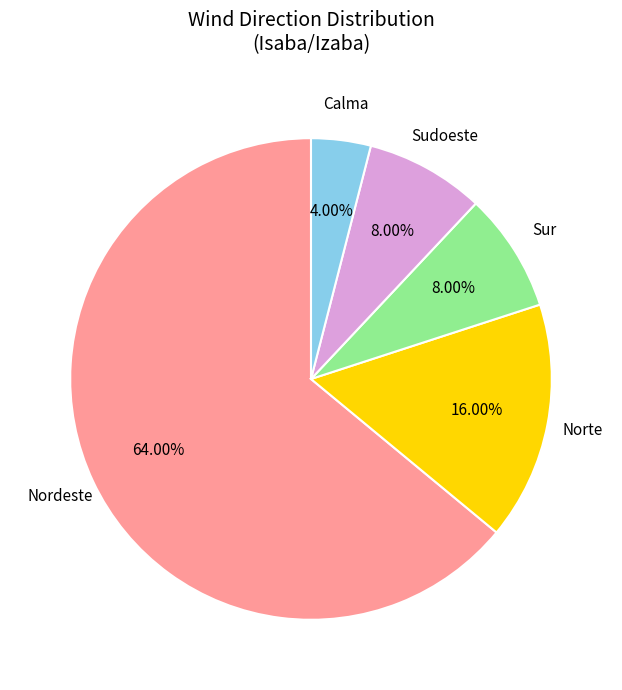

To the nearest percent, what percentage of the pie is Sur?

8%